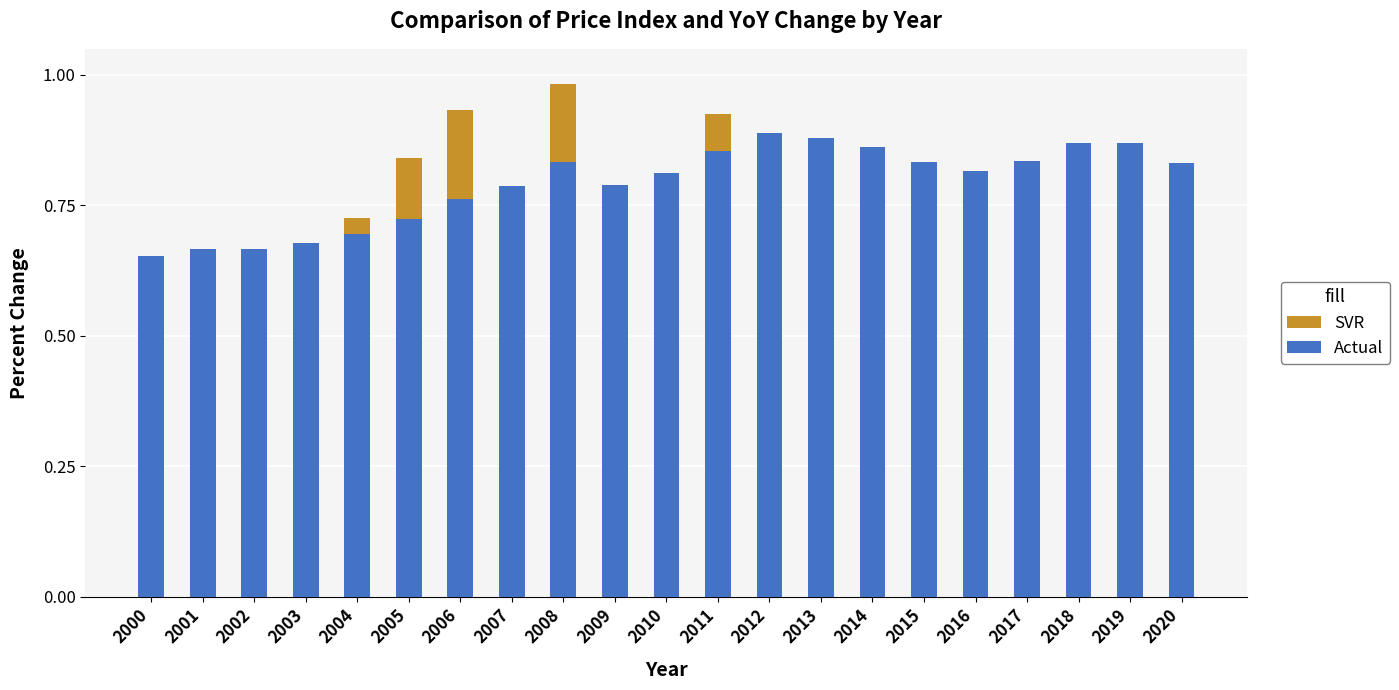

At which label is SVR closest to 0?

2009